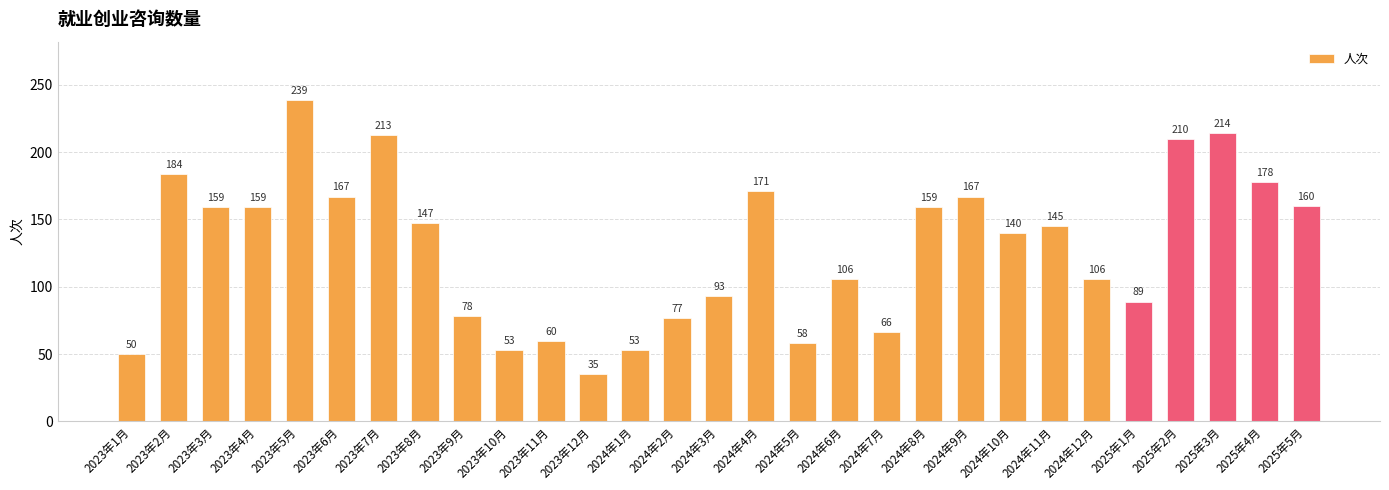

Where is the data nearest to the value 137?

2024年10月